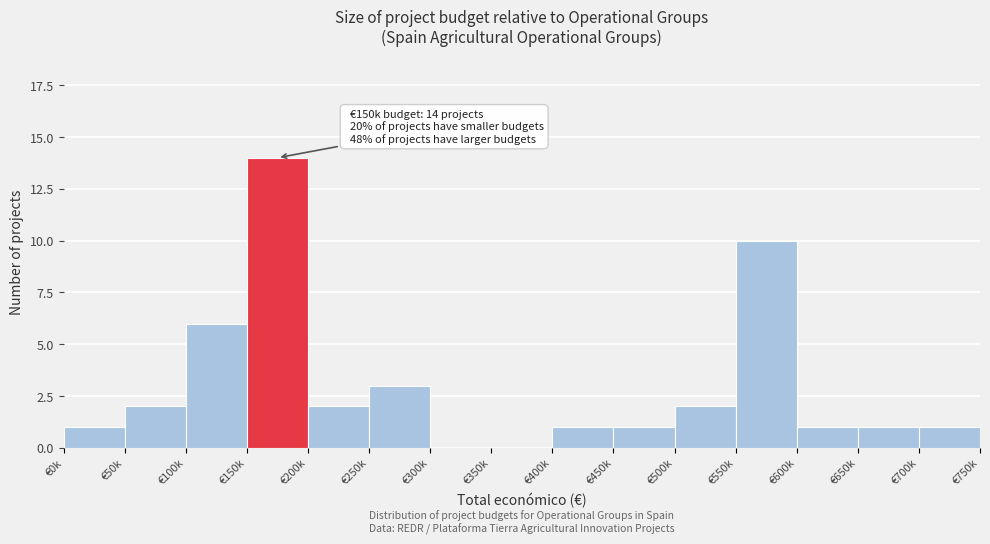

Reading left to right, what are all the values shown in this chart?

€0k=1	€50k=2	€100k=6	€150k=14	€200k=2	€250k=3	€300k=0	€350k=0	€400k=1	€450k=1	€500k=2	€550k=10	€600k=1	€650k=1	€700k=1